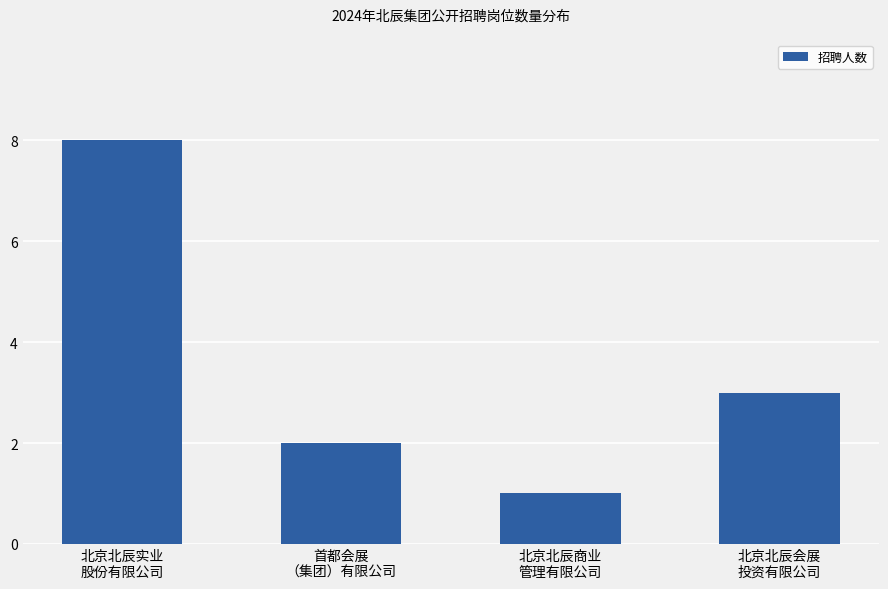

Reading right to left, extract all data points from this chart.

北京北辰会展
投资有限公司=3	北京北辰商业
管理有限公司=1	首都会展
（集团）有限公司=2	北京北辰实业
股份有限公司=8